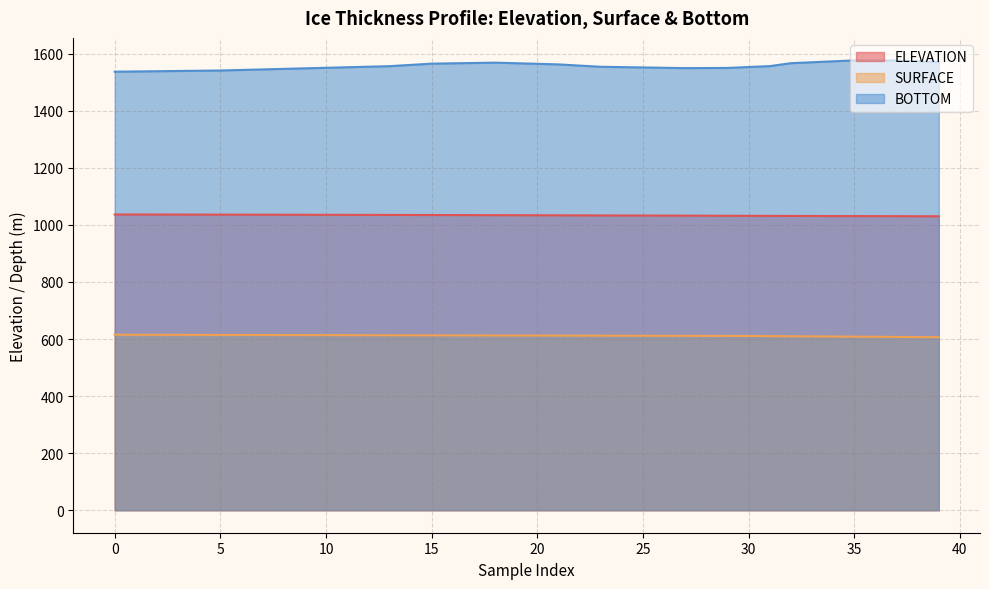

What is the approximate value of SURFACE at 31?

610.3